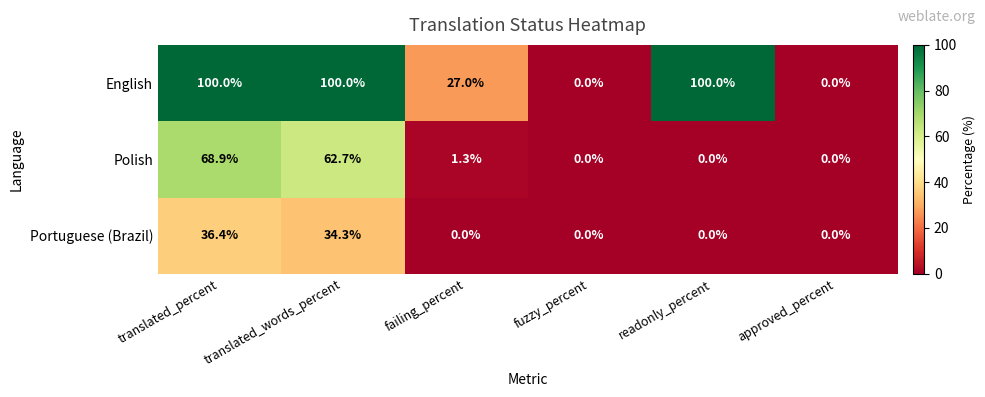

What is the total value across all series at readonly_percent?

100.0